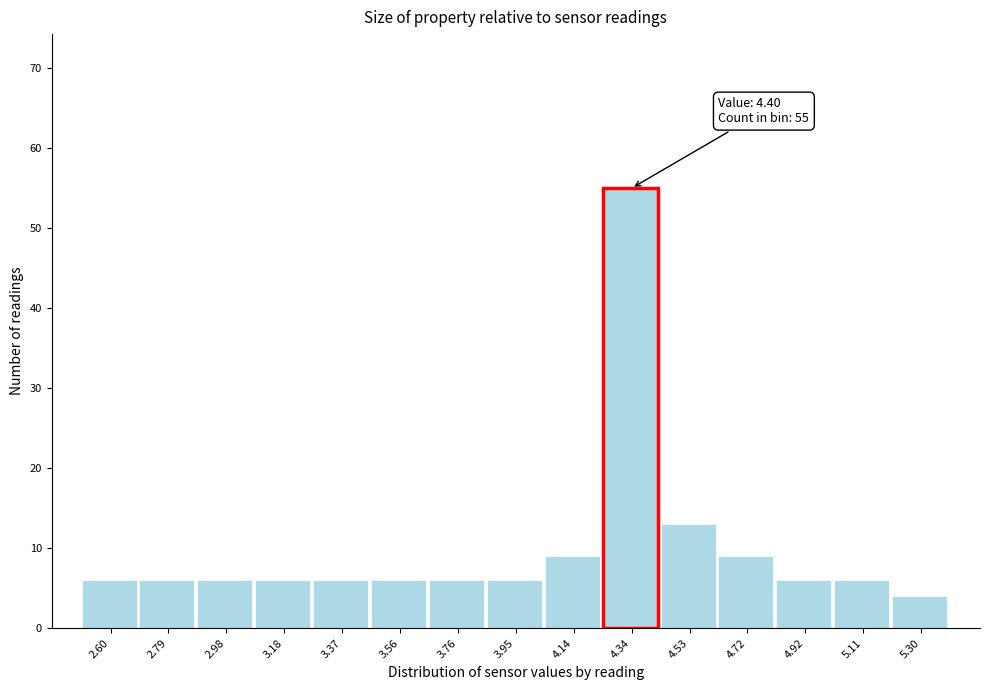

Which range on the x-axis has the tallest bar?

4.24 to 4.44